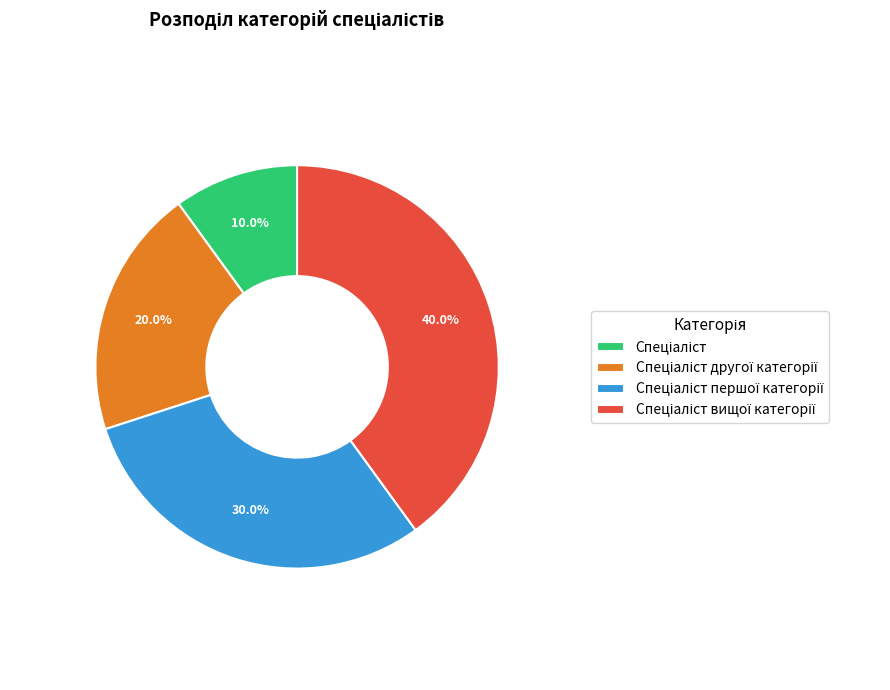

Does any single category account for the majority?

No